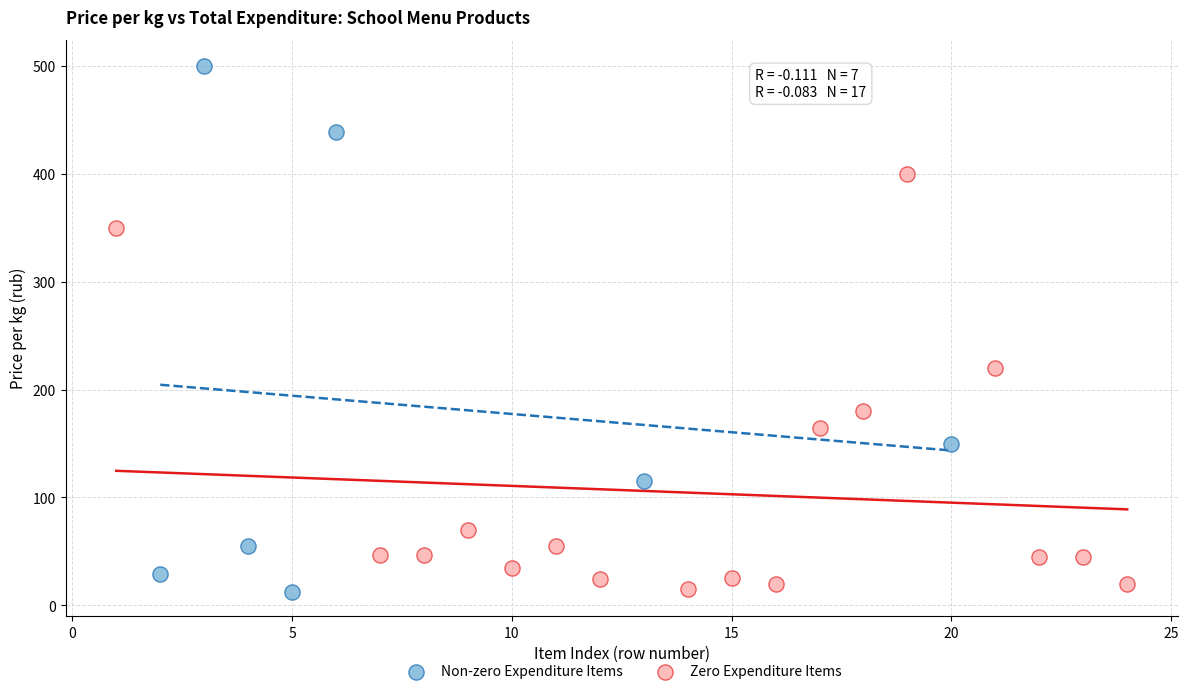

Which series has the largest Y range (max minus min)?

Non-zero Expenditure Items